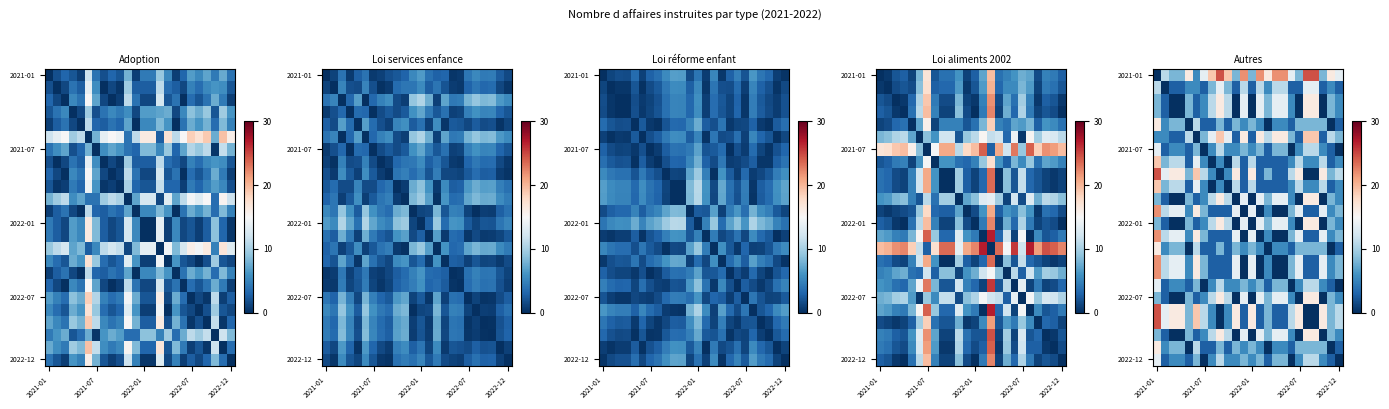

Which category has the lowest value across all series?

2021-01